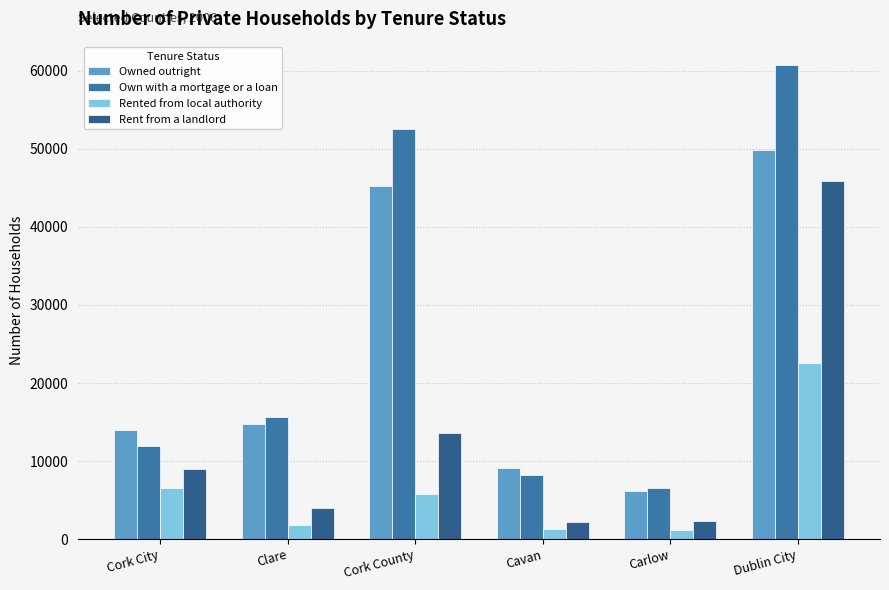

What is the label of the 1st bar from the right?

Dublin City